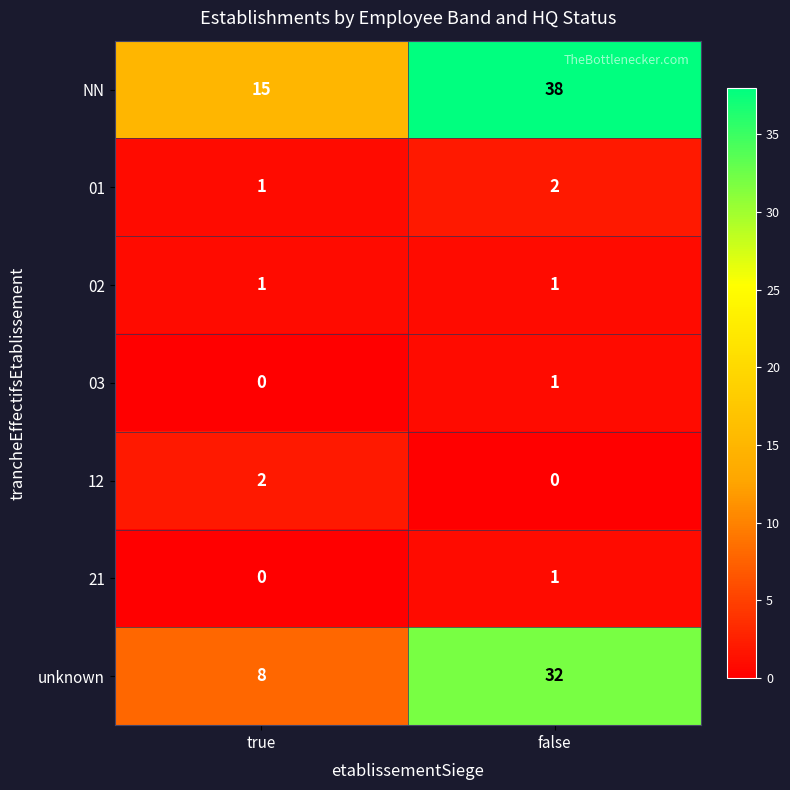

List the labels in order of unknown value, largest first.

false, true